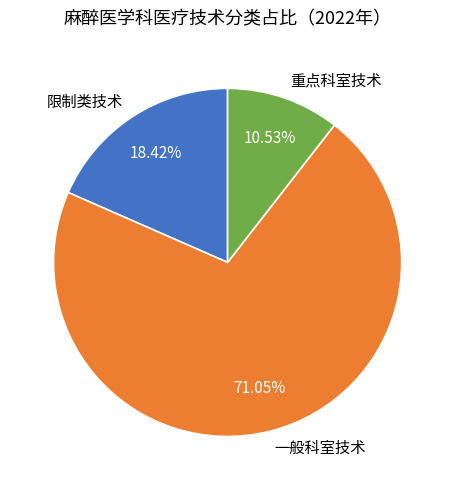

Is it true that 重点科室技术 is 17% of the pie?

False